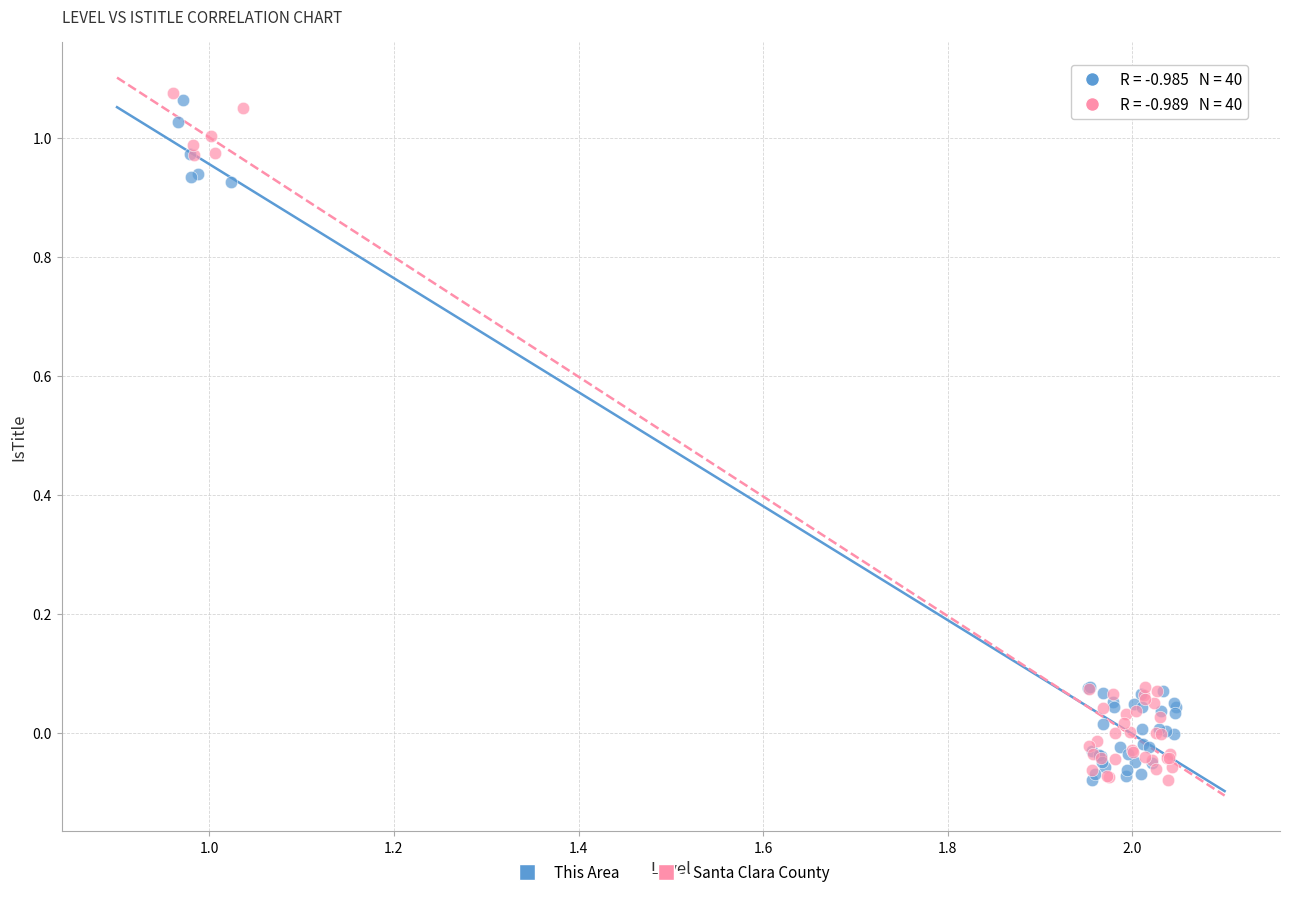

What are all the series names shown in the legend?

This Area, Santa Clara County